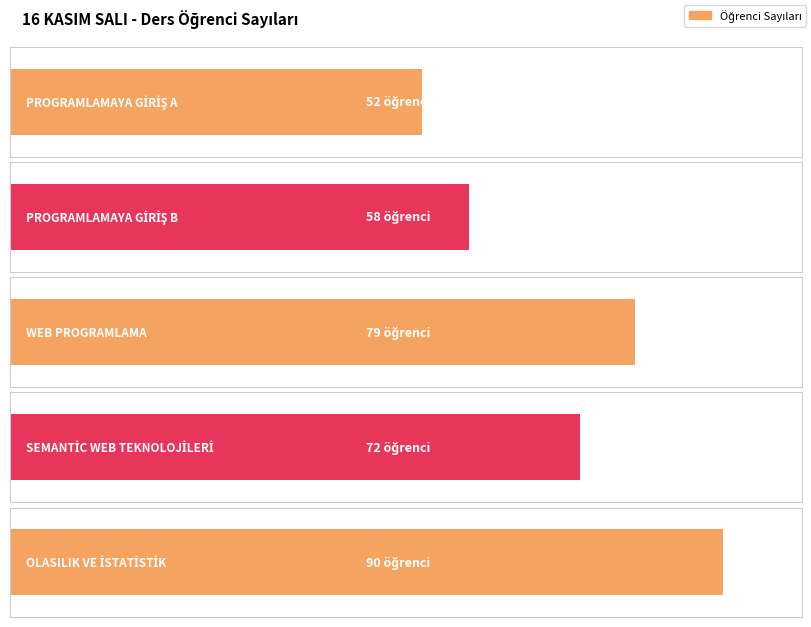

Which has a higher value, PROGRAMLAMAYA GİRİŞ B or PROGRAMLAMAYA GİRİŞ A?

PROGRAMLAMAYA GİRİŞ B